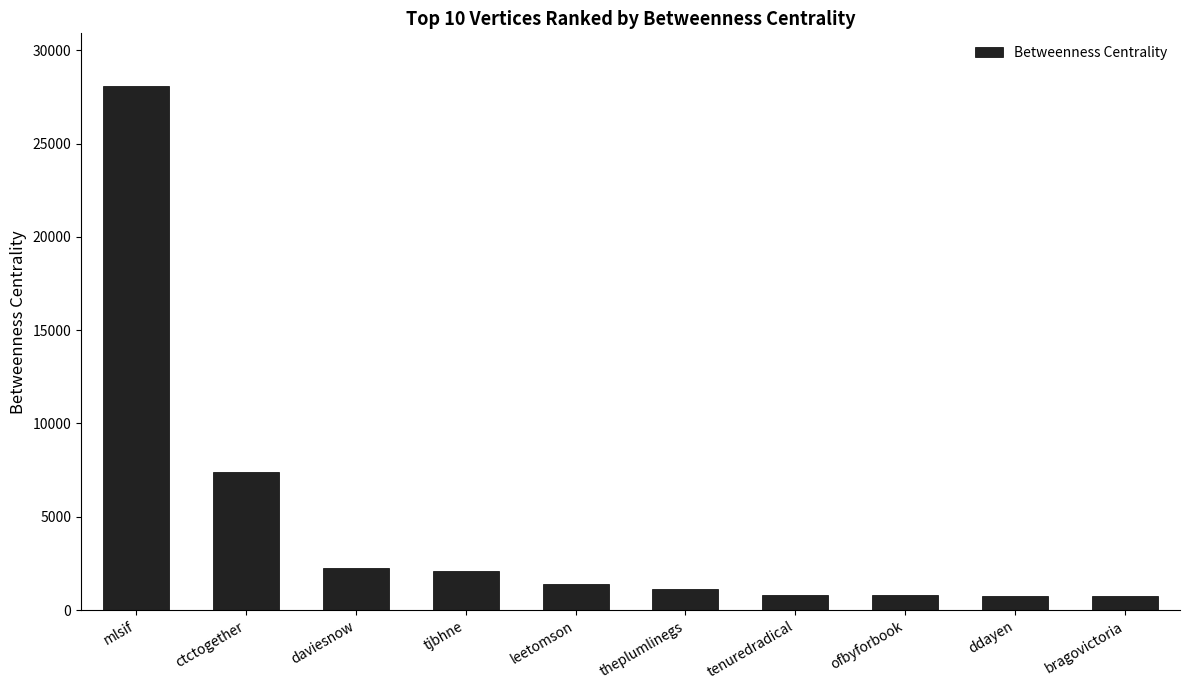

The chart shows a value of 28094.1 at mlsif. True or false?

True